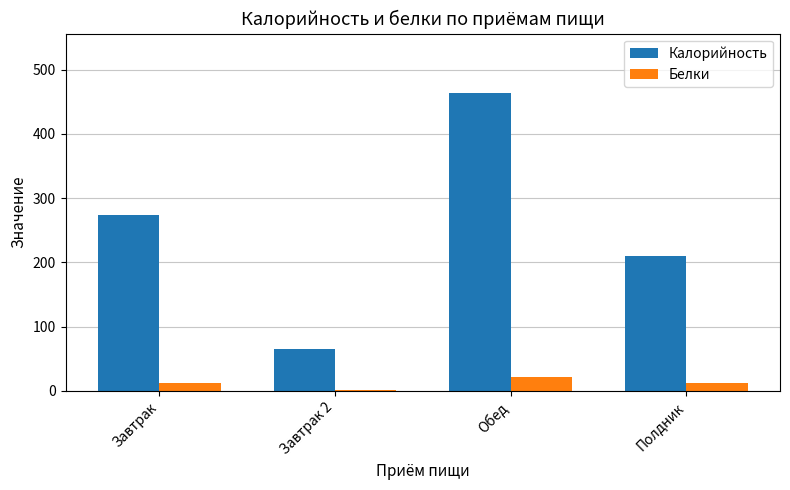

How many distinct data groups are displayed?

2